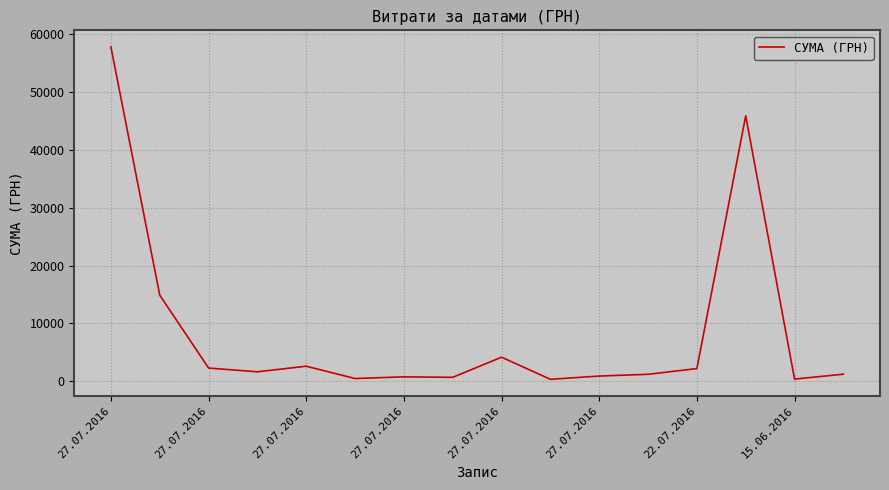

What is the greatest value displayed?

57812.9